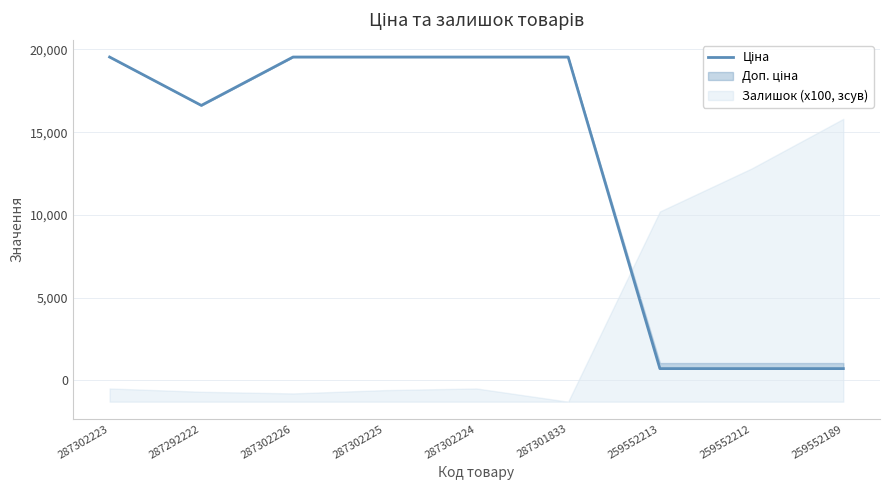

True or false: there are more than 2 points higher than both neighbors.

False